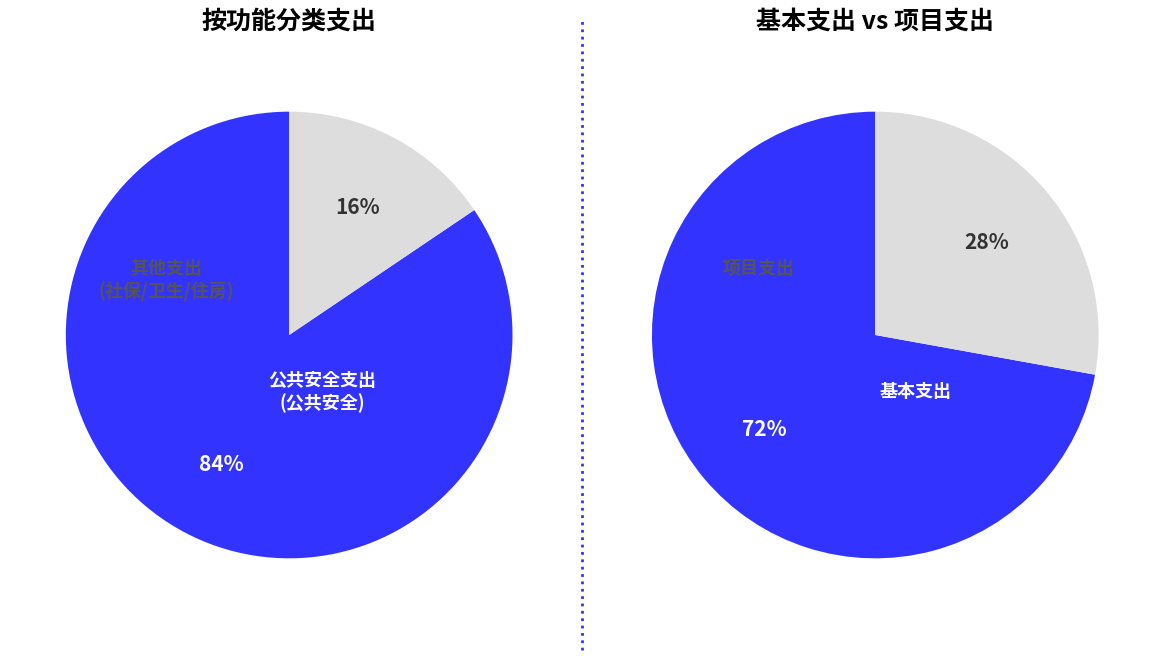

Which has a higher value, 公共安全支出 or 社会保障和就业支出?

公共安全支出